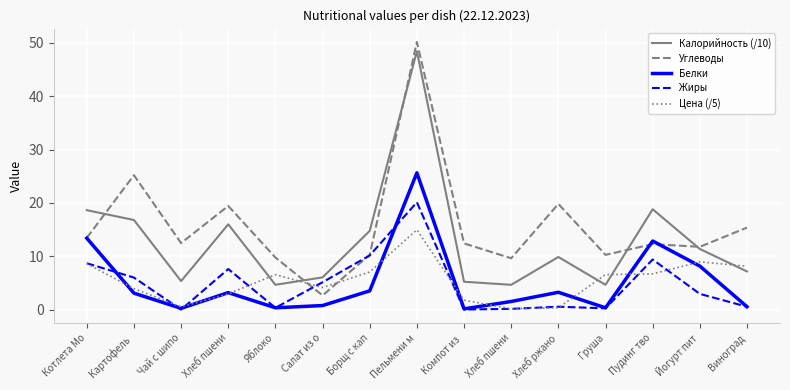

Reading left to right, transcribe all the data shown in this chart.

Калорийность (/10): Котлета Мо=18.7	Картофель =16.8	Чай с шипо=5.4	Хлеб пшени=16.0	Яблоко=4.7	Салат из о=6.1	Борщ с кап=14.8	Пельмени м=48.4	Компот из =5.3	Хлеб пшени=4.7	Хлеб ржано=9.9	Груша=4.7	Пудинг тво=18.8	Йогурт пит=11.4	Виноград=7.2
Углеводы: Котлета Мо=13.5	Картофель =25.2	Чай с шипо=12.5	Хлеб пшени=19.4	Яблоко=9.8	Салат из о=2.7	Борщ с кап=10.3	Пельмени м=50.1	Компот из =12.4	Хлеб пшени=9.7	Хлеб ржано=19.8	Груша=10.3	Пудинг тво=12.3	Йогурт пит=11.8	Виноград=15.4
Белки: Котлета Мо=13.4	Картофель =3.1	Чай с шипо=0.3	Хлеб пшени=3.2	Яблоко=0.4	Салат из о=0.8	Борщ с кап=3.6	Пельмени м=25.6	Компот из =0.2	Хлеб пшени=1.6	Хлеб ржано=3.3	Груша=0.4	Пудинг тво=12.9	Йогурт пит=8.2	Виноград=0.6
Жиры: Котлета Мо=8.7	Картофель =6.0	Чай с шипо=0.1	Хлеб пшени=7.7	Яблоко=0.4	Салат из о=5.2	Борщ с кап=10.2	Пельмени м=20.1	Компот из =0.1	Хлеб пшени=0.2	Хлеб ржано=0.6	Груша=0.3	Пудинг тво=9.4	Йогурт пит=3.0	Виноград=0.6
Цена (/5): Котлета Мо=8.7	Картофель =4.0	Чай с шипо=0.6	Хлеб пшени=3.0	Яблоко=6.6	Салат из о=4.2	Борщ с кап=7.1	Пельмени м=15.0	Компот из =1.8	Хлеб пшени=0.2	Хлеб ржано=0.4	Груша=6.6	Пудинг тво=6.7	Йогурт пит=9.0	Виноград=8.2